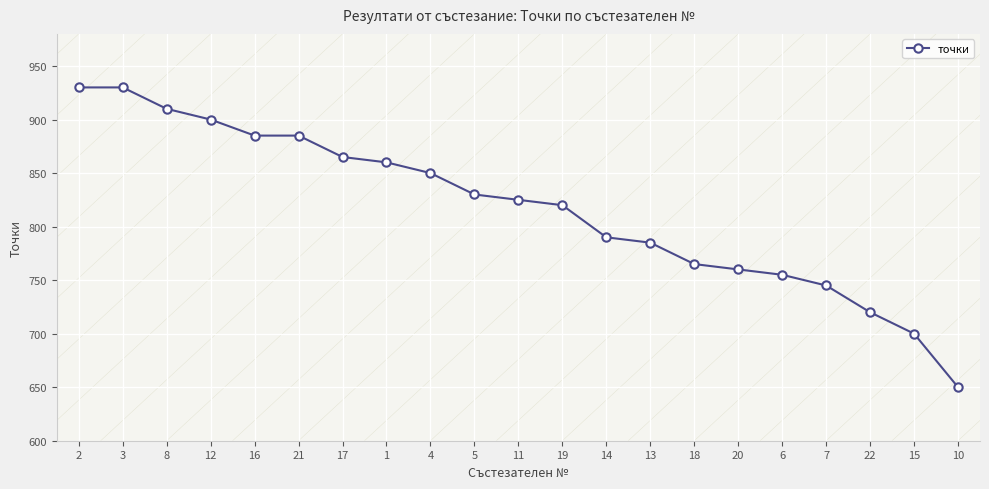

The value at 5 is 1384. True or false?

False